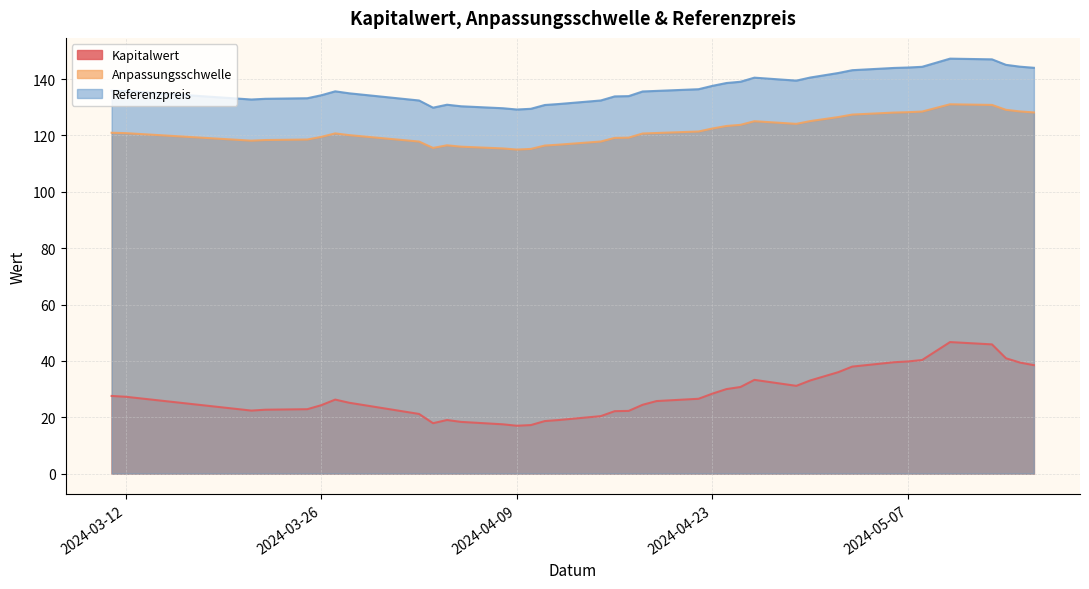

Between 2024-04-16 and 2024-05-10, which is larger?

2024-05-10